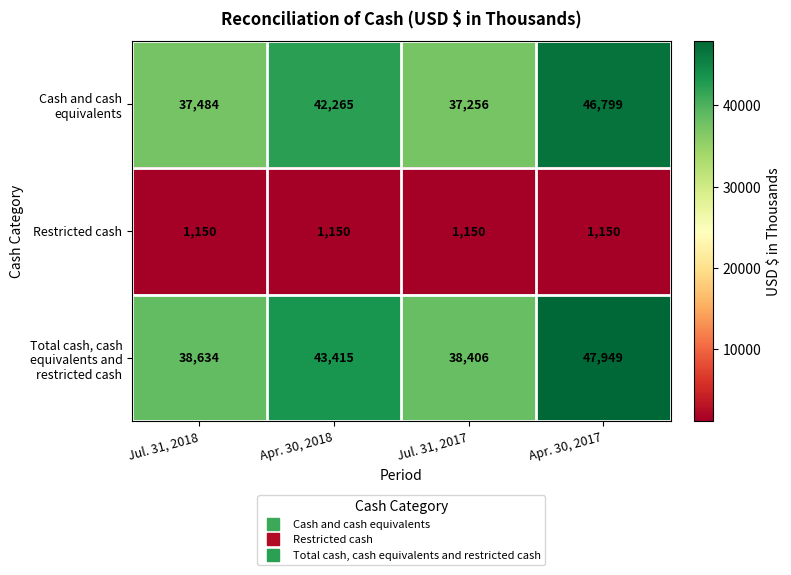

What is the spread (max minus min) of values at Apr. 30, 2017?

46799